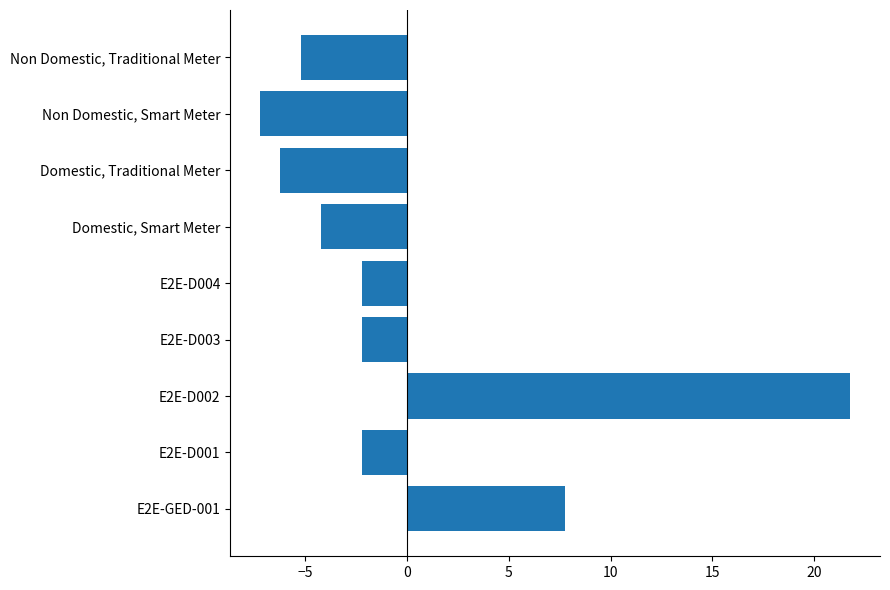

What is the minimum value shown in the chart?

-7.2